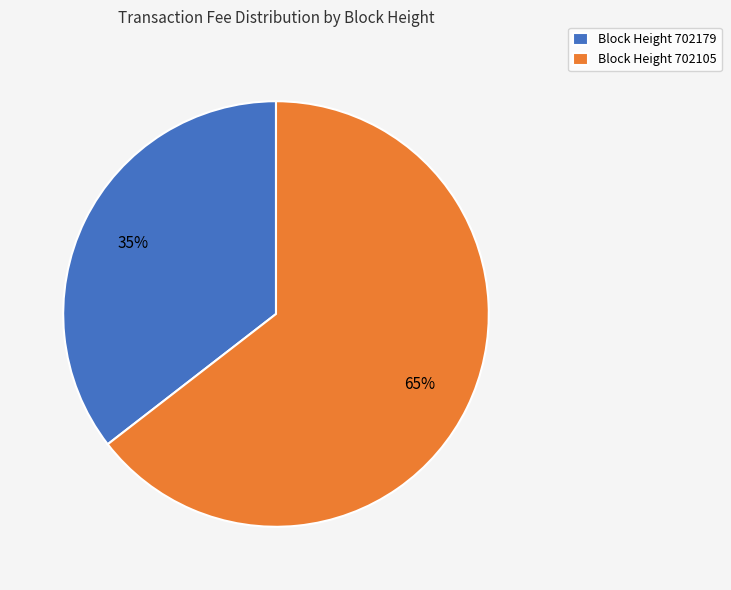

What is the largest slice in the pie chart?

Block Height 702105